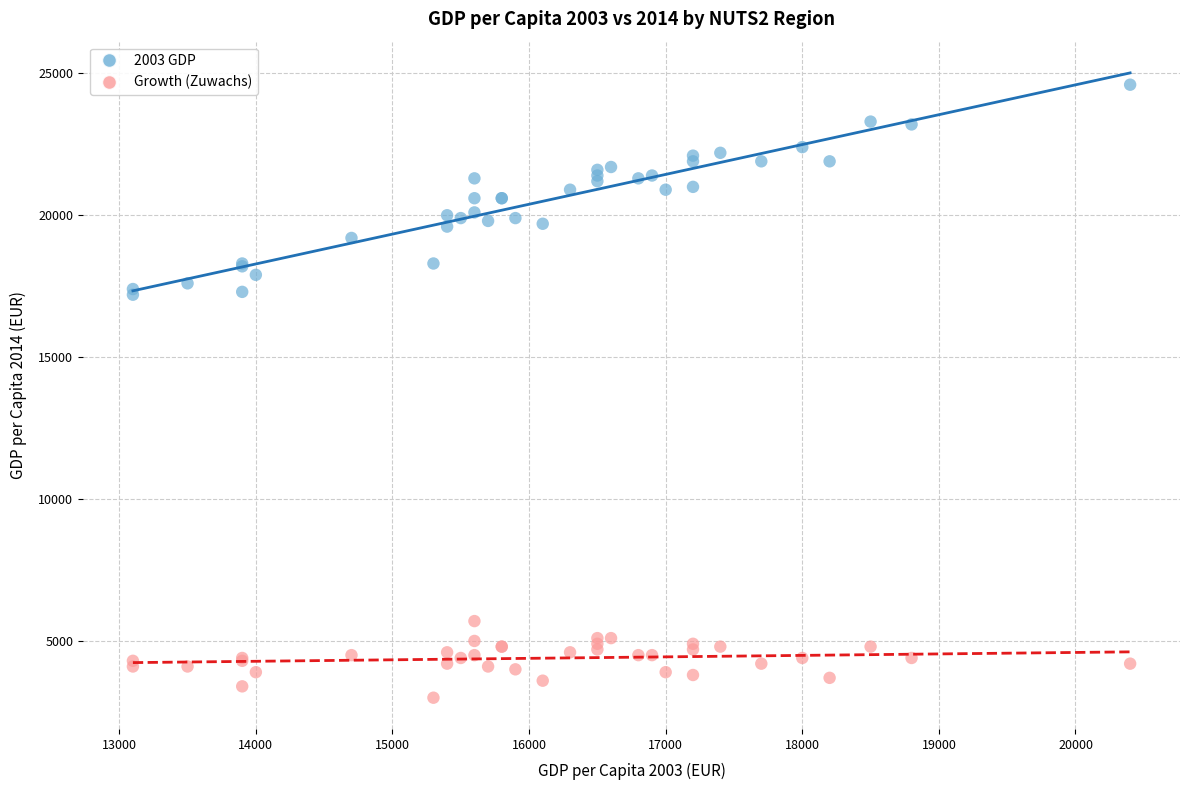

Which series reaches the minimum Y coordinate?

Growth (Zuwachs)